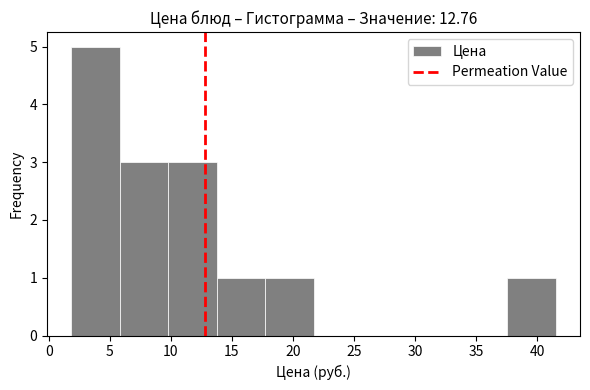

How tall is the bar that spans 37.5 to 41.5 on the x-axis? Neither the bar edges nor the heights are printed on the chart, so give them approximately, as read against the axes.

1